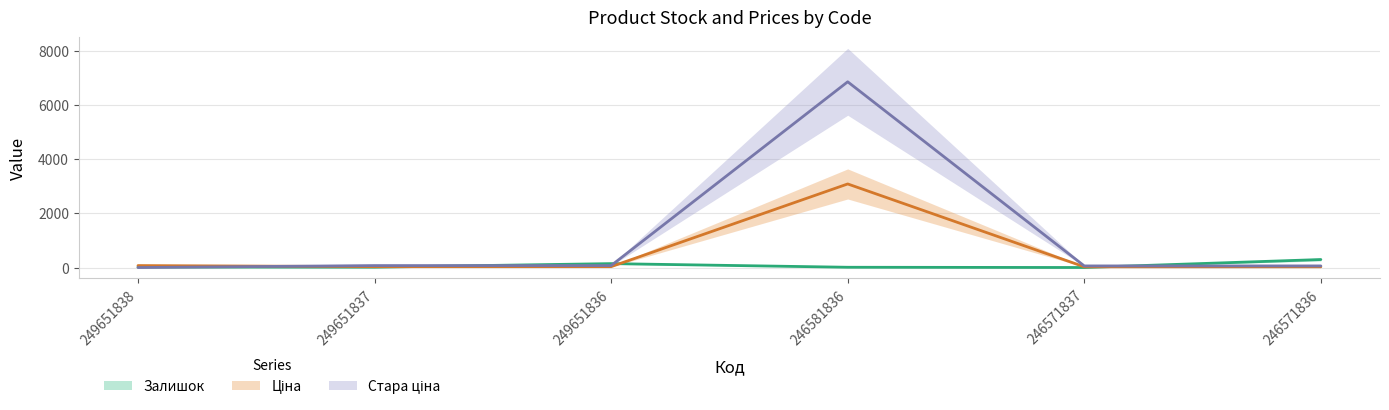

Reading left to right, list all the values displayed in this chart.

Залишок: 19.0	13.0	145.0	10.0	1.0	296.0
Ціна: 72.7	32.7	32.7	3091.2	27.0	27.0
Стара ціна: 0.0	72.7	72.7	6869.4	60.0	60.0